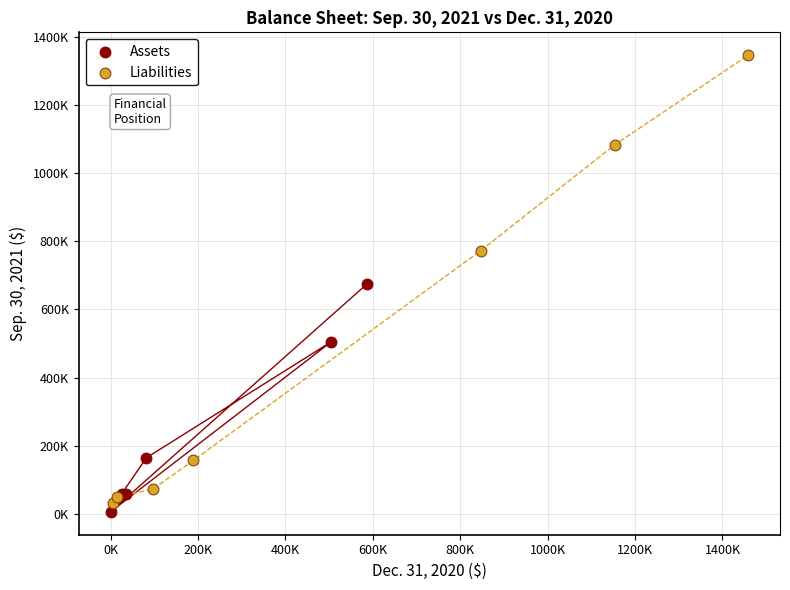

What are all the series names shown in the legend?

Assets, Liabilities